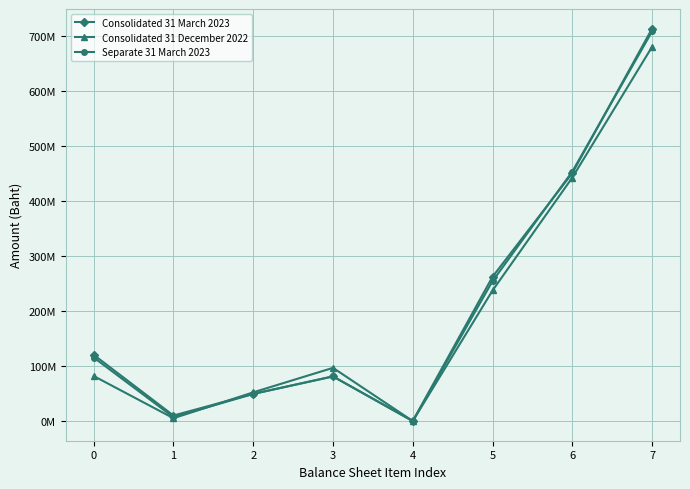

Is the value of Separate 31 March 2023 at 5 greater than the value of Consolidated 31 December 2022 at 4?

Yes